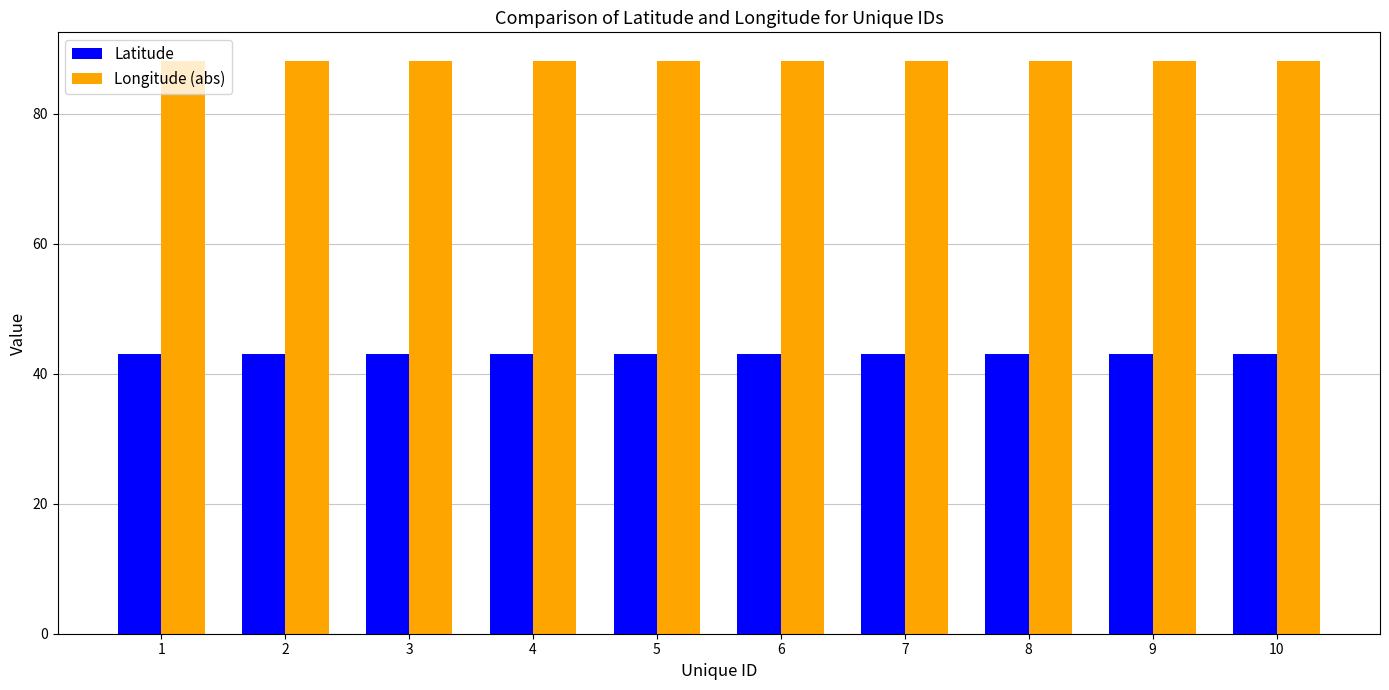

What is the highest value of the Latitude series?

43.1